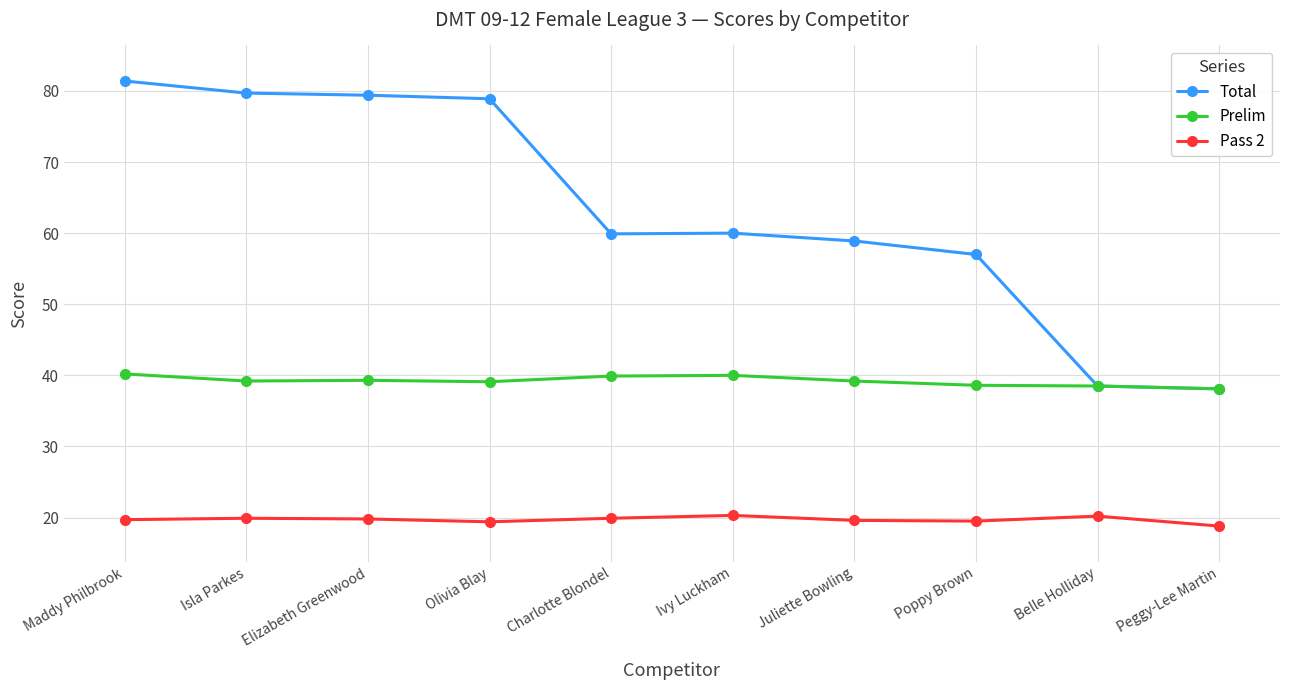

Which series has the widest spread of values?

Total